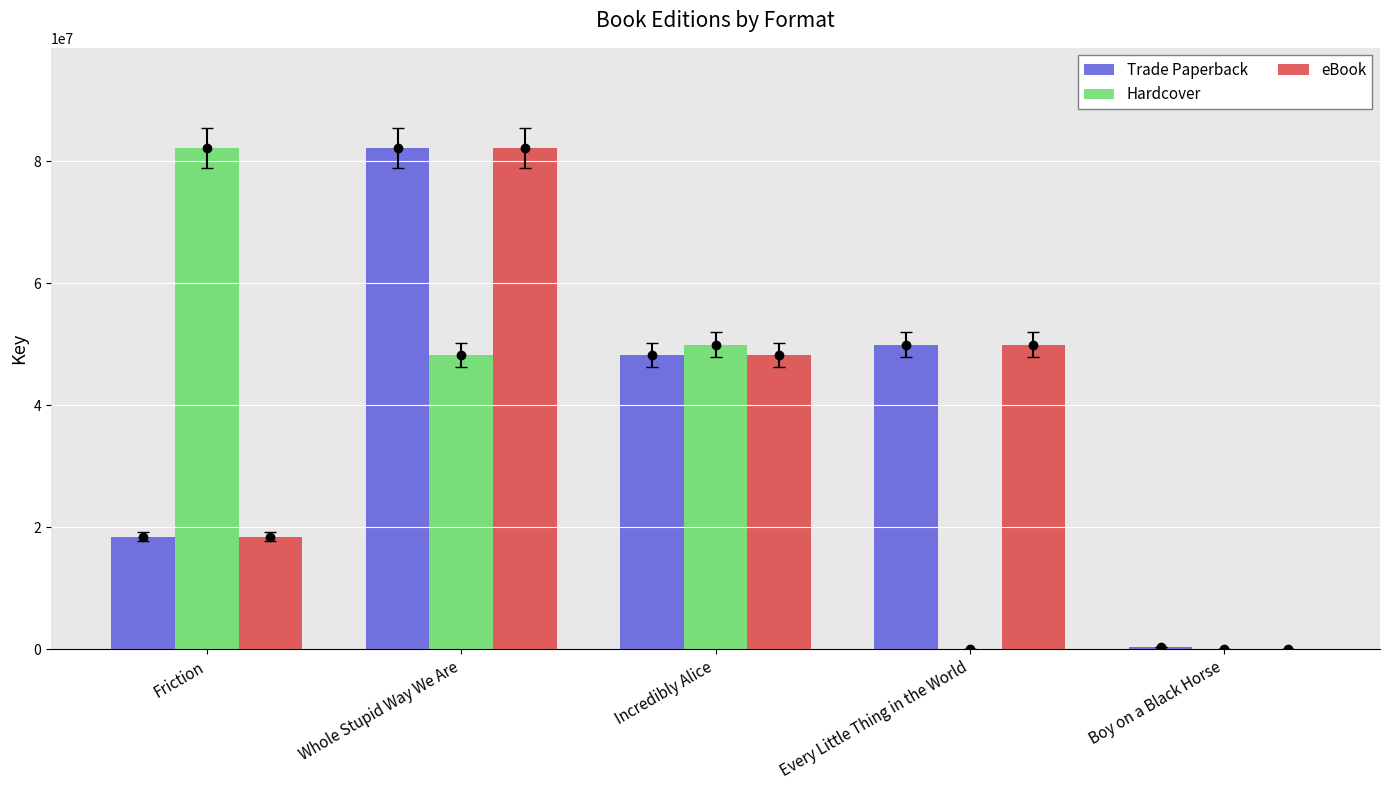

Which category has the highest value in the eBook series?

Whole Stupid Way We Are